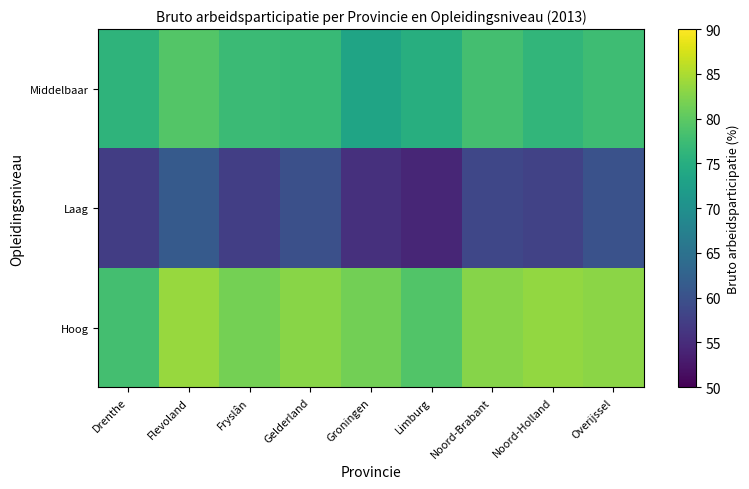

Which label corresponds to the largest value in the chart?

Flevoland